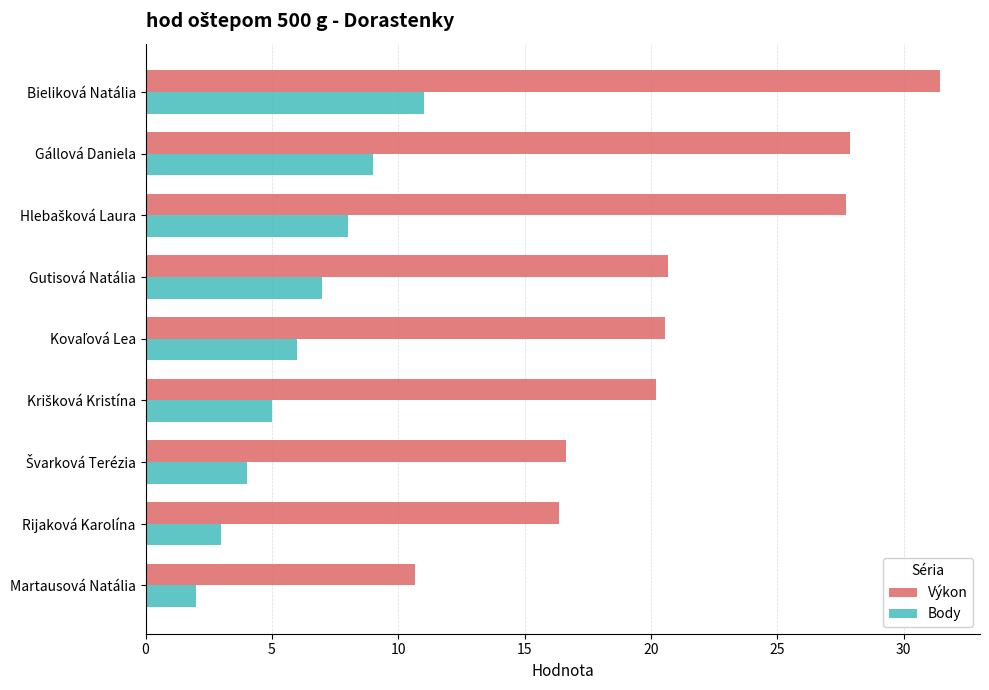

What is the total value across all series at Gállová Daniela?

36.9